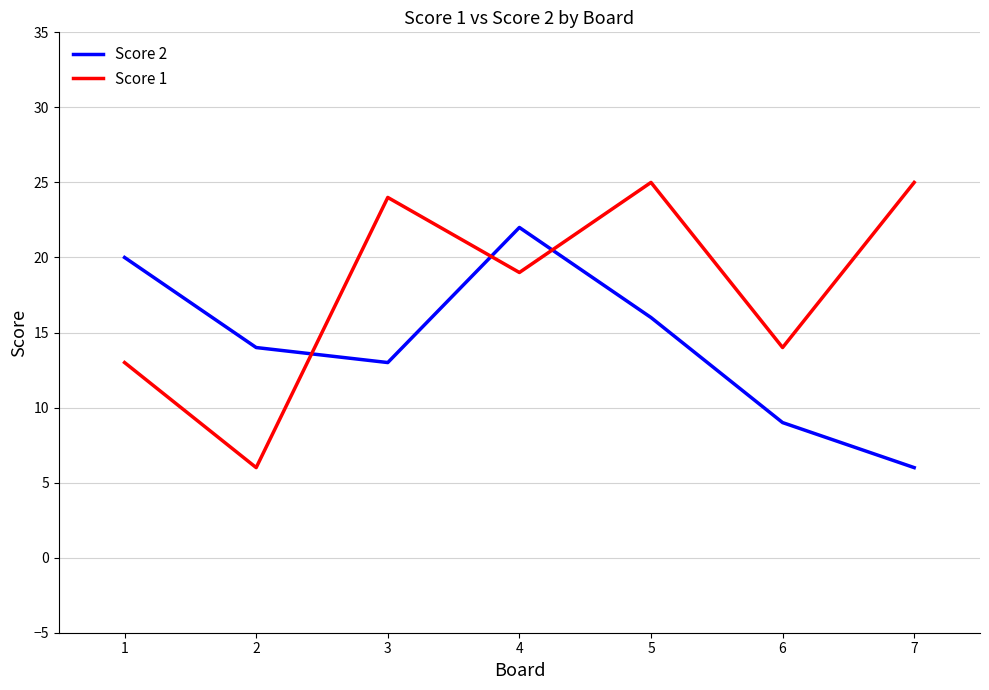

What is the sum of all Score 1 values?

126